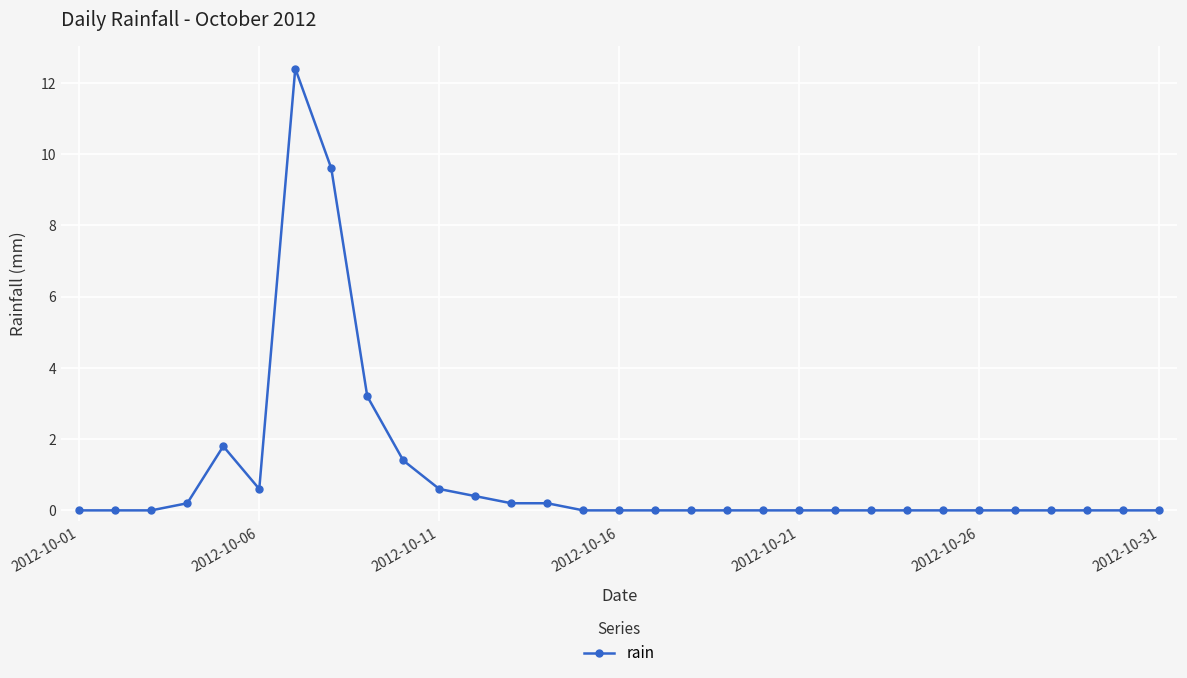

What is the difference between the maximum and second lowest values?

12.4